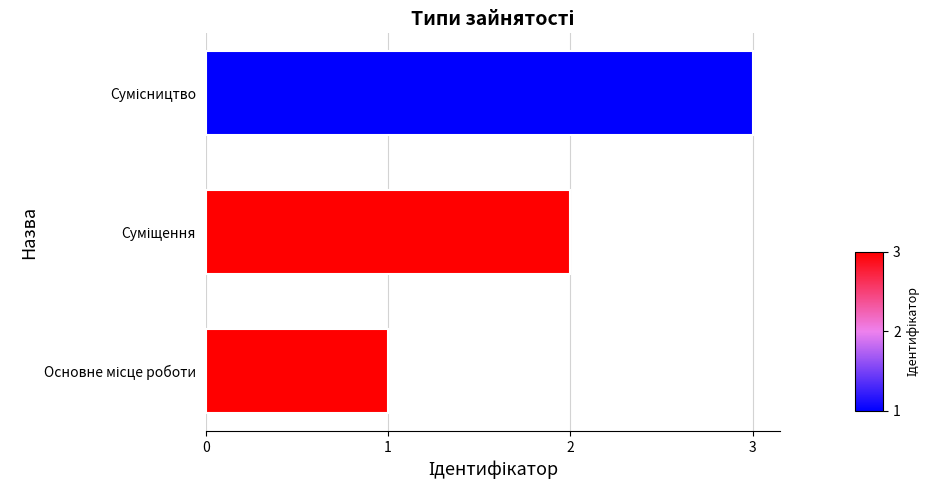

How many values are below 2?

1